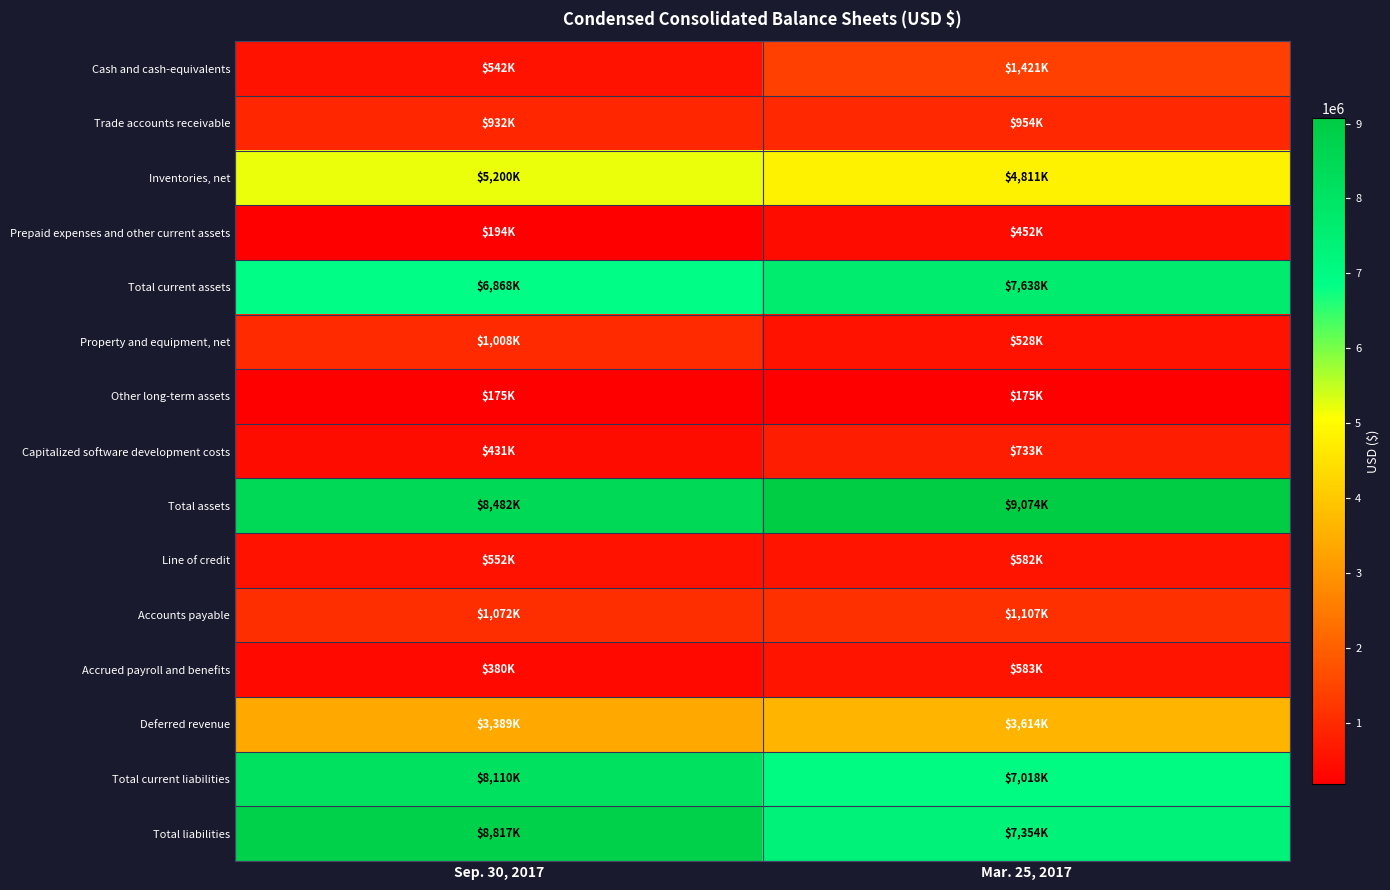

How many series are shown in this chart?

15